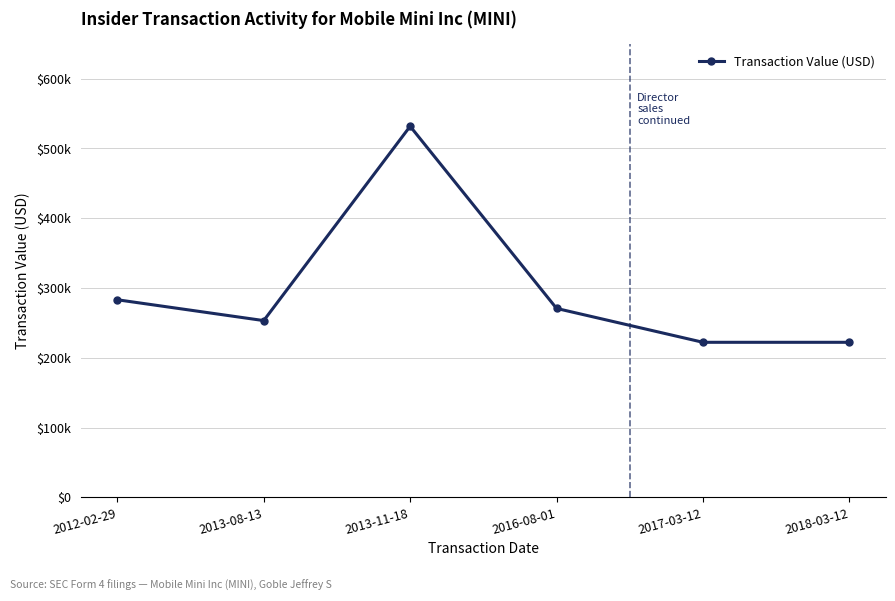

List the labels in order of value, smallest first.

2017-03-12, 2018-03-12, 2013-08-13, 2016-08-01, 2012-02-29, 2013-11-18